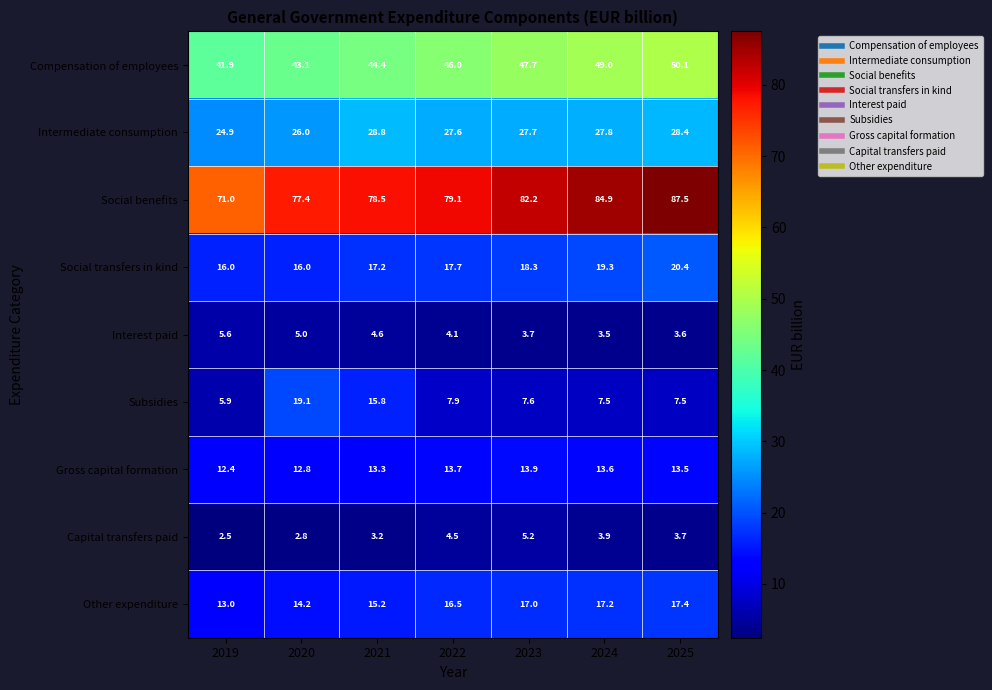

What is the greatest value displayed?

87.5